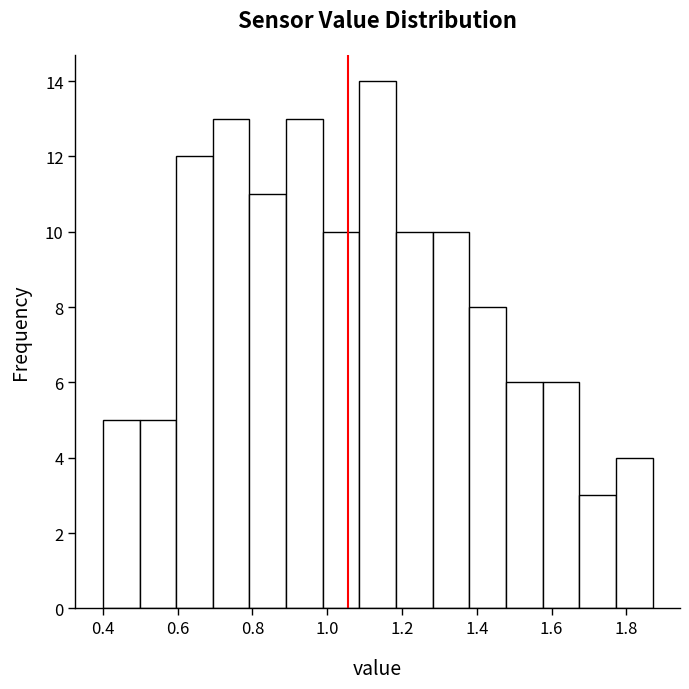

How tall is the bar that spans 1.086 to 1.184 on the x-axis? Neither the bar edges nor the heights are printed on the chart, so give them approximately, as read against the axes.

14